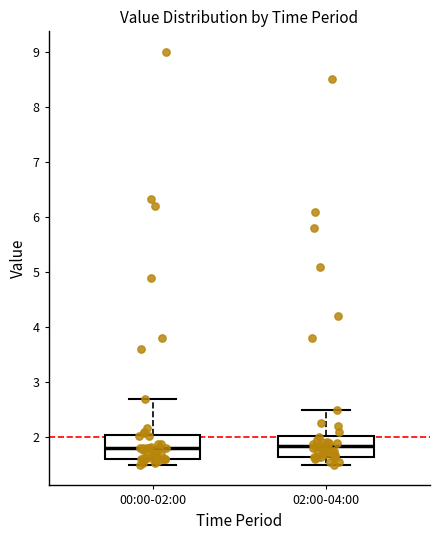

Reading left to right, read every box against the y-axis: the position of its median line, the range the box covers, and the ends of its whiskers. The values are not printed on the chart, so give them approximately, as read against the axis.

00:00-02:00: median 1.8, box 1.6 to 2.0, whiskers 1.5 to 2.7
02:00-04:00: median 1.8, box 1.7 to 2.0, whiskers 1.5 to 2.5